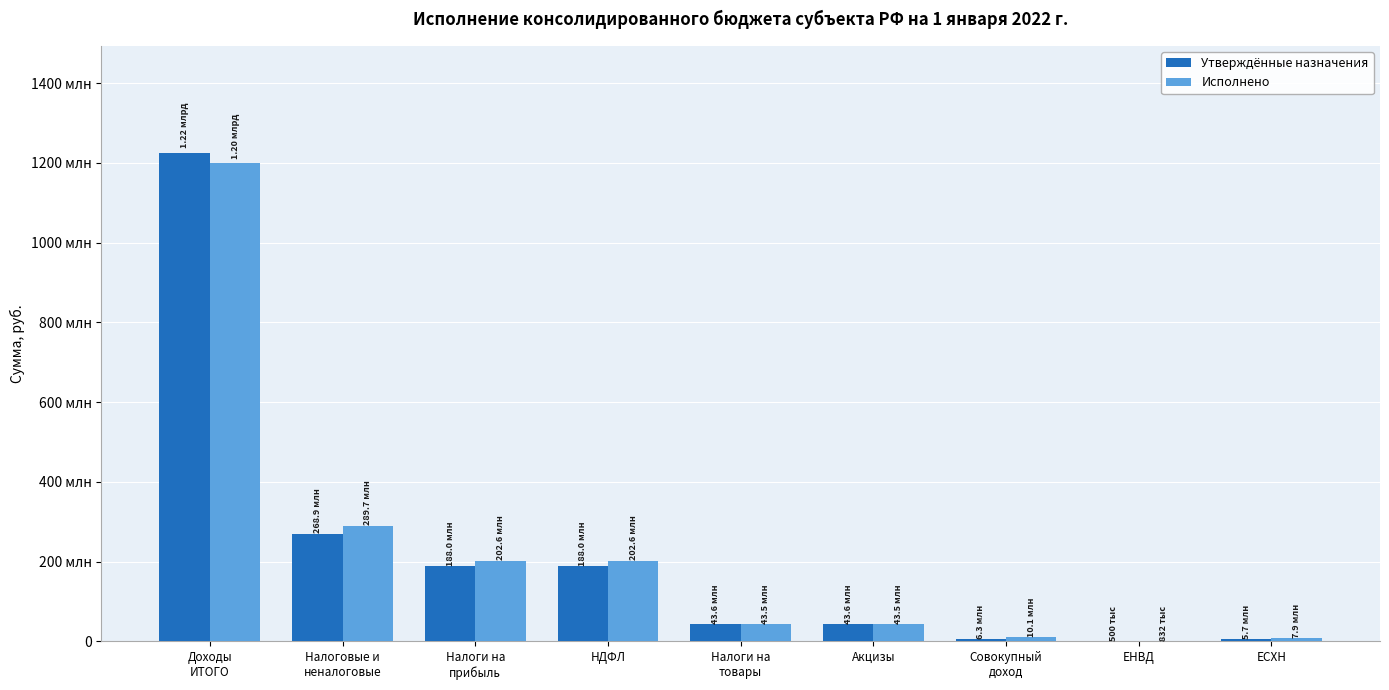

Does the chart contain stacked bars?

No